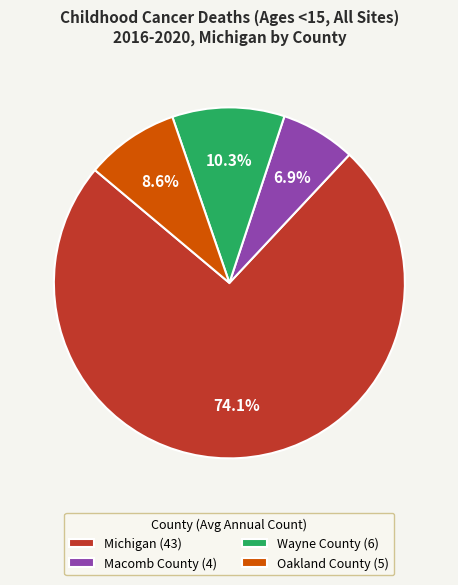

To the nearest percent, what portion does Macomb County represent?

7%